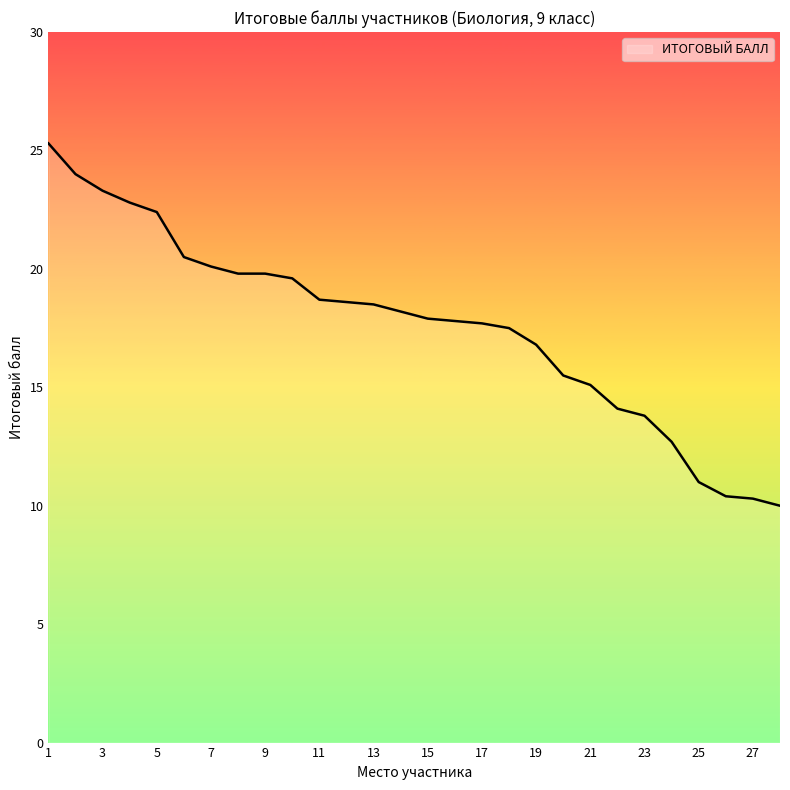

What is the difference between the maximum and minimum values?

15.3